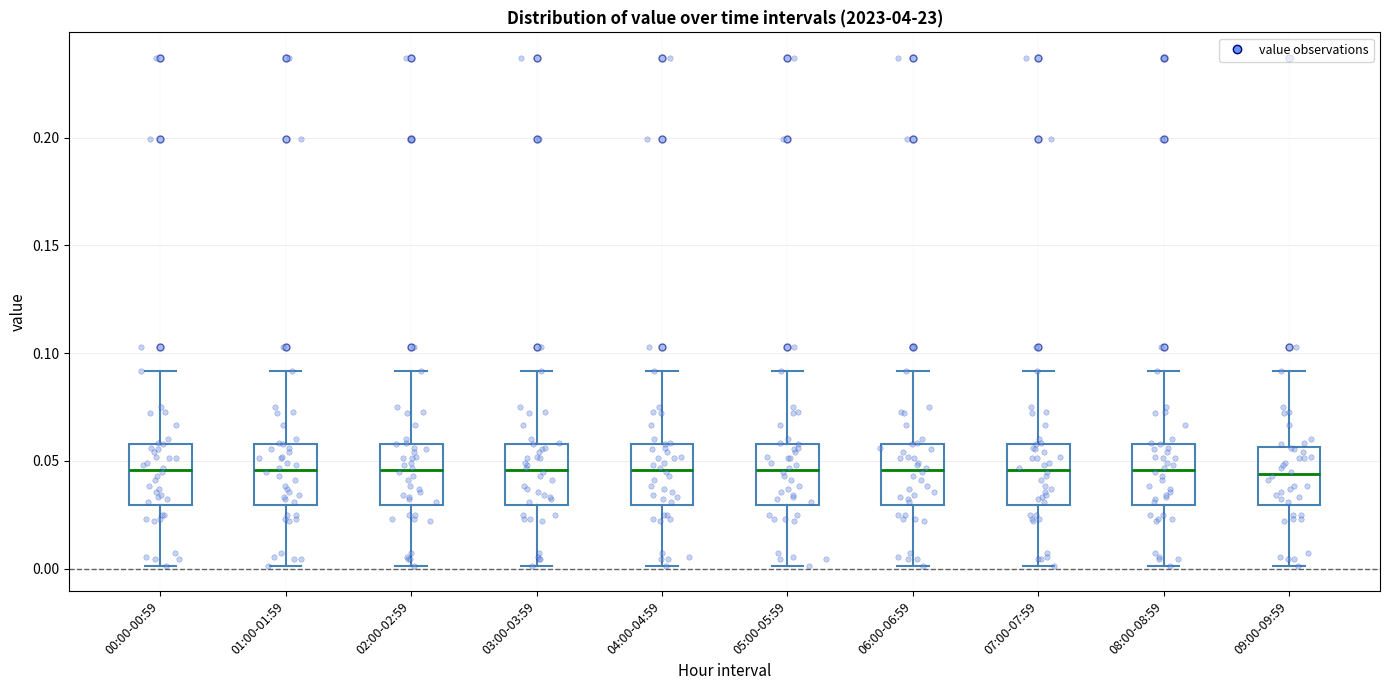

Where does the median line of the box for 06:00-06:59 sit on the y-axis? The values are not printed on the chart, so give them approximately, as read against the axis.

0.045